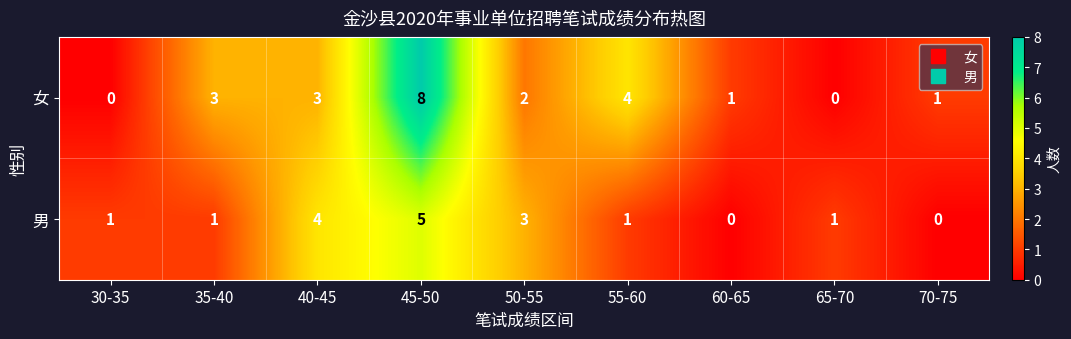

What is the difference between the highest and lowest values at 65-70?

1